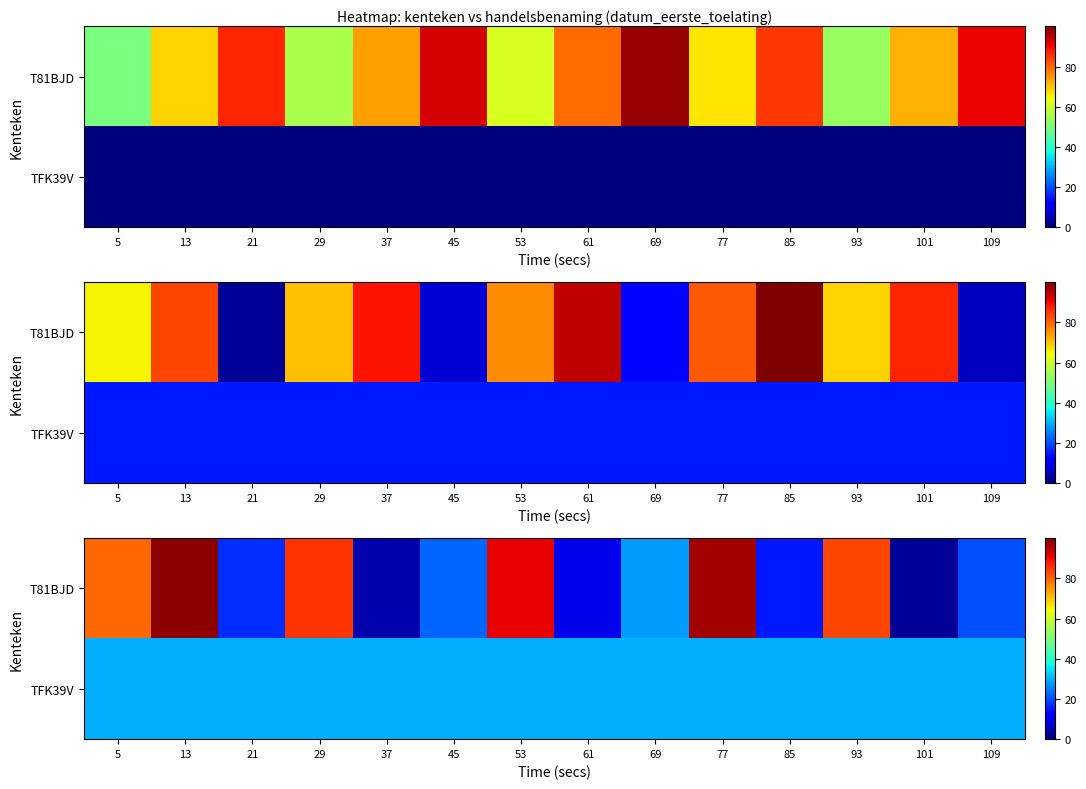

At which label does T81BJD first exceed 27?

5